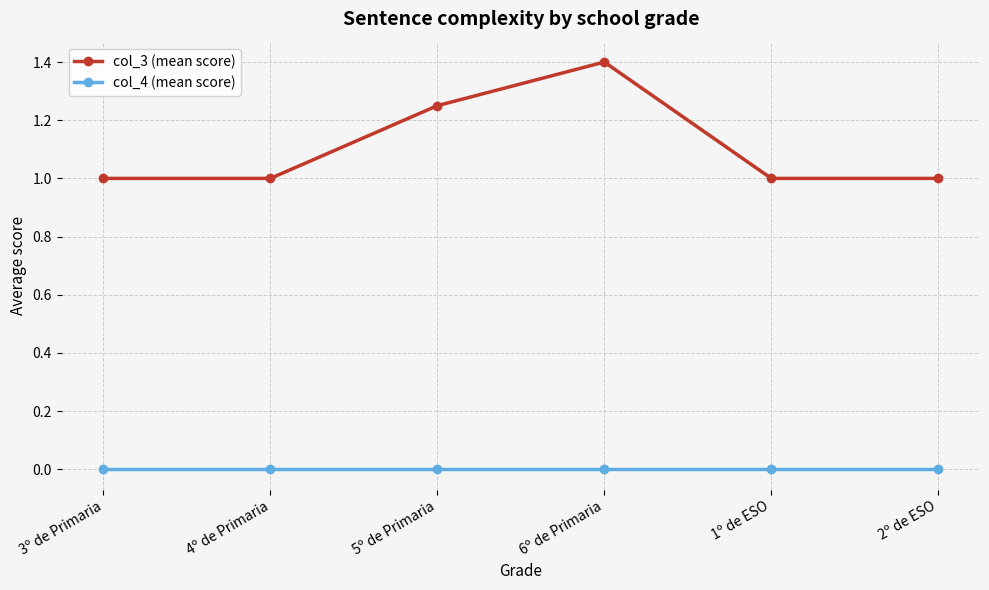

True or false: col_4 (mean score) and col_3 (mean score) cross at least once.

False